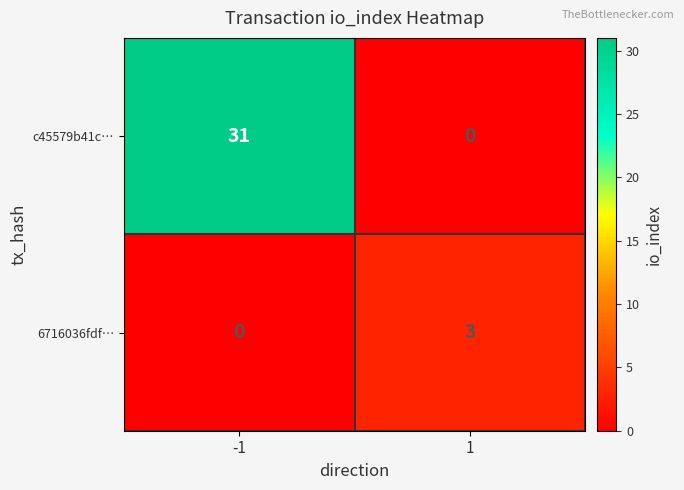

The value of c45579b41c… at -1 is 31. True or false?

True